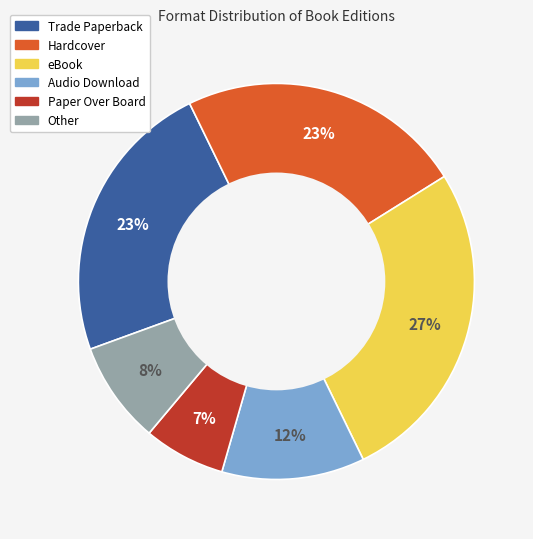

Does any single category account for the majority?

No